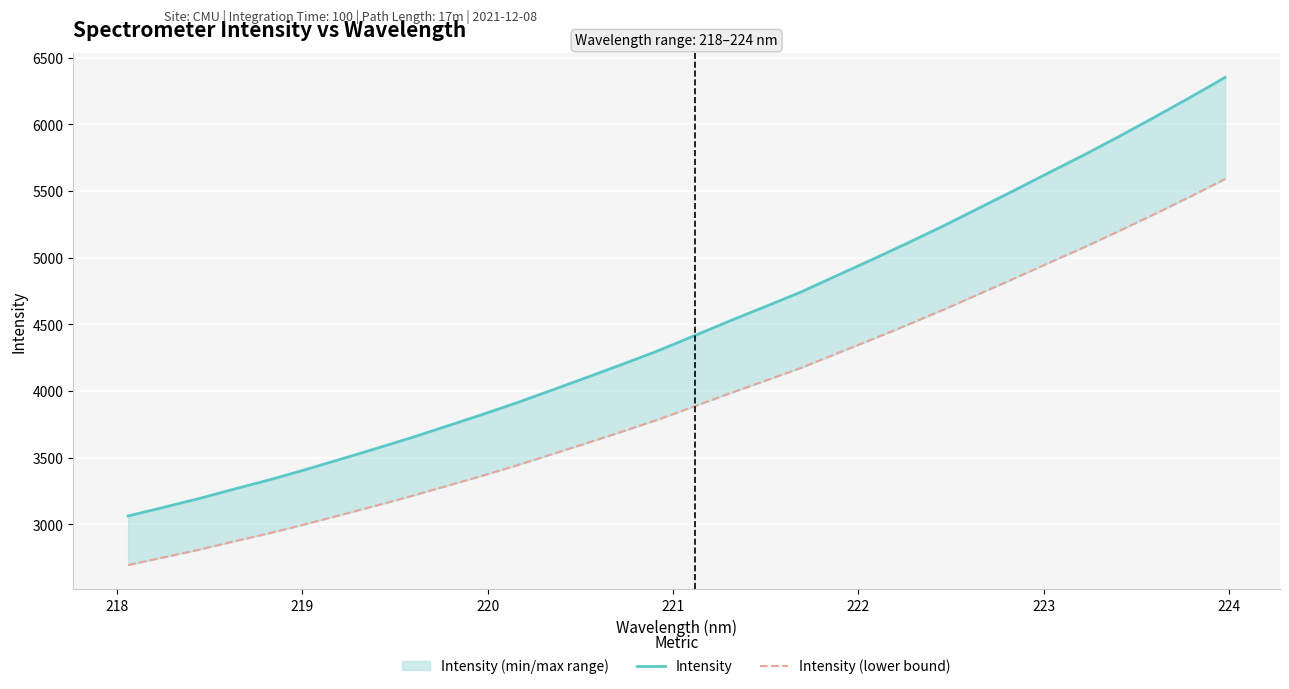

List the series in order of their overall mean, highest first.

Intensity, Intensity (lower bound)